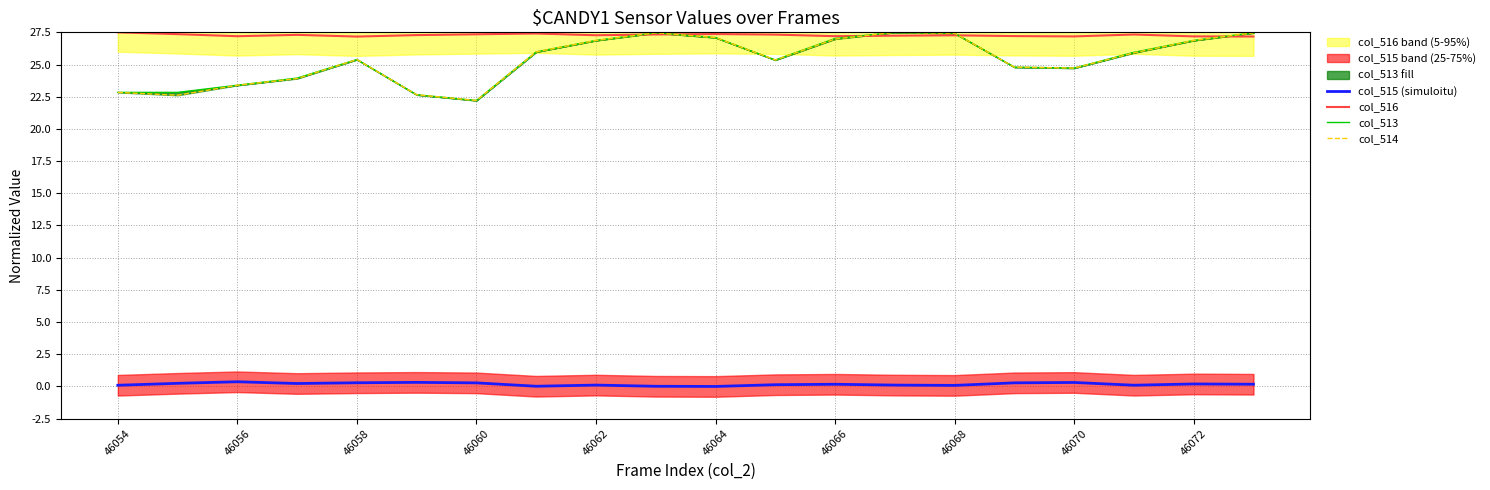

Is it true that col_516 equals 36.0 at 46054?

False